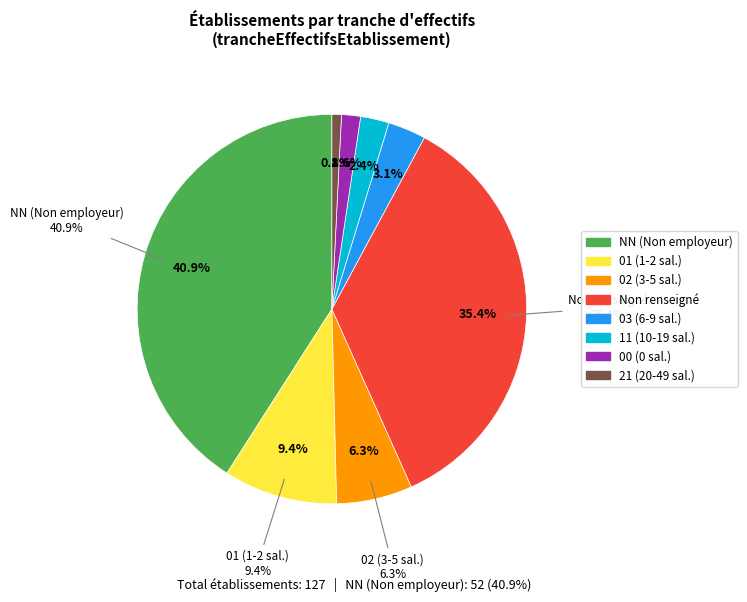

Which slice is the smallest?

21